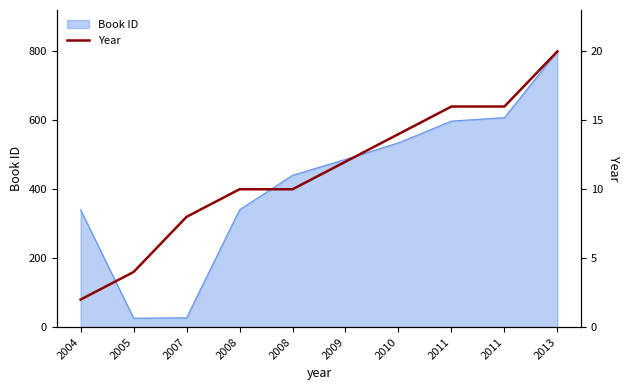

Does the chart have visible grid lines?

No